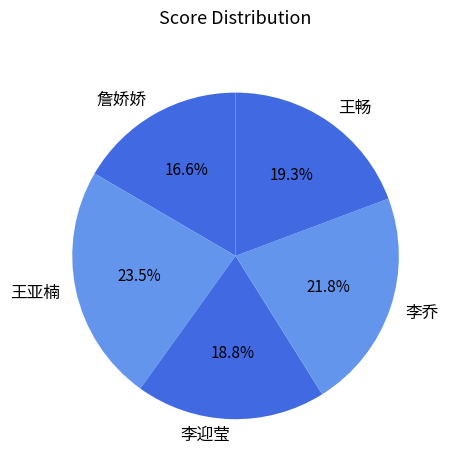

How much of the chart is everything except 王畅?

80.7%